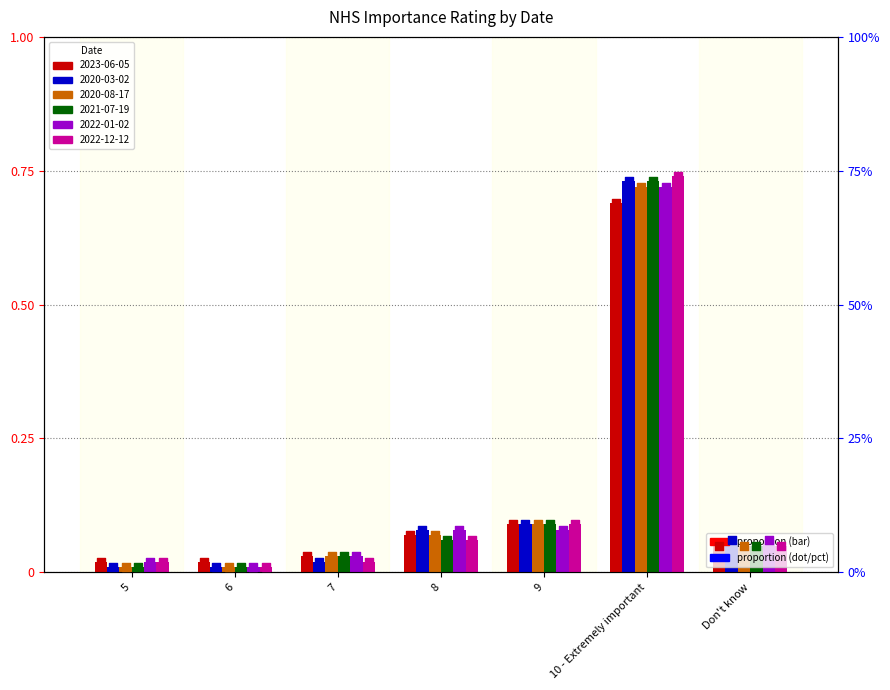

At which category is the sum across all series the highest?

10 - Extremely important